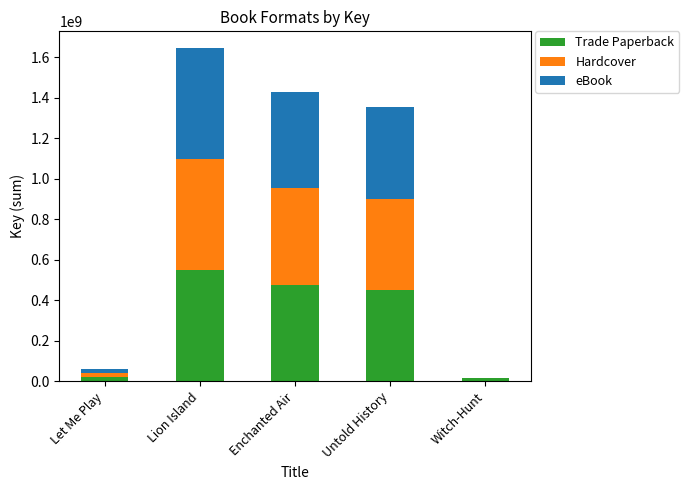

True or false: Trade Paperback has a value of 965477320 at Lion Island.

False